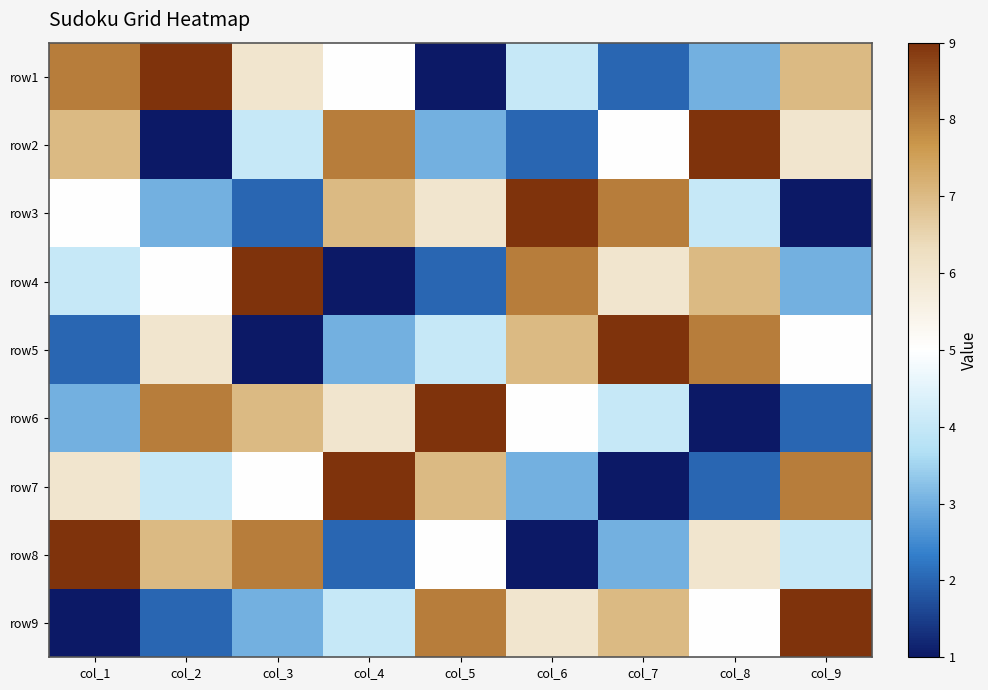

Reading left to right, what are all the values shown in this chart?

row1: col_1=8	col_2=9	col_3=6	col_4=5	col_5=1	col_6=4	col_7=2	col_8=3	col_9=7
row2: col_1=7	col_2=1	col_3=4	col_4=8	col_5=3	col_6=2	col_7=5	col_8=9	col_9=6
row3: col_1=5	col_2=3	col_3=2	col_4=7	col_5=6	col_6=9	col_7=8	col_8=4	col_9=1
row4: col_1=4	col_2=5	col_3=9	col_4=1	col_5=2	col_6=8	col_7=6	col_8=7	col_9=3
row5: col_1=2	col_2=6	col_3=1	col_4=3	col_5=4	col_6=7	col_7=9	col_8=8	col_9=5
row6: col_1=3	col_2=8	col_3=7	col_4=6	col_5=9	col_6=5	col_7=4	col_8=1	col_9=2
row7: col_1=6	col_2=4	col_3=5	col_4=9	col_5=7	col_6=3	col_7=1	col_8=2	col_9=8
row8: col_1=9	col_2=7	col_3=8	col_4=2	col_5=5	col_6=1	col_7=3	col_8=6	col_9=4
row9: col_1=1	col_2=2	col_3=3	col_4=4	col_5=8	col_6=6	col_7=7	col_8=5	col_9=9